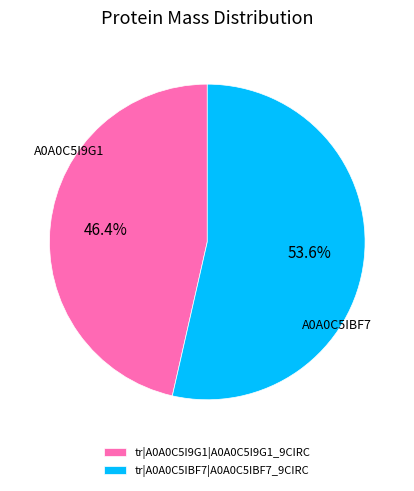

To the nearest percent, what percentage of the pie is tr|A0A0C5I9G1|A0A0C5I9G1_9CIRC?

46%